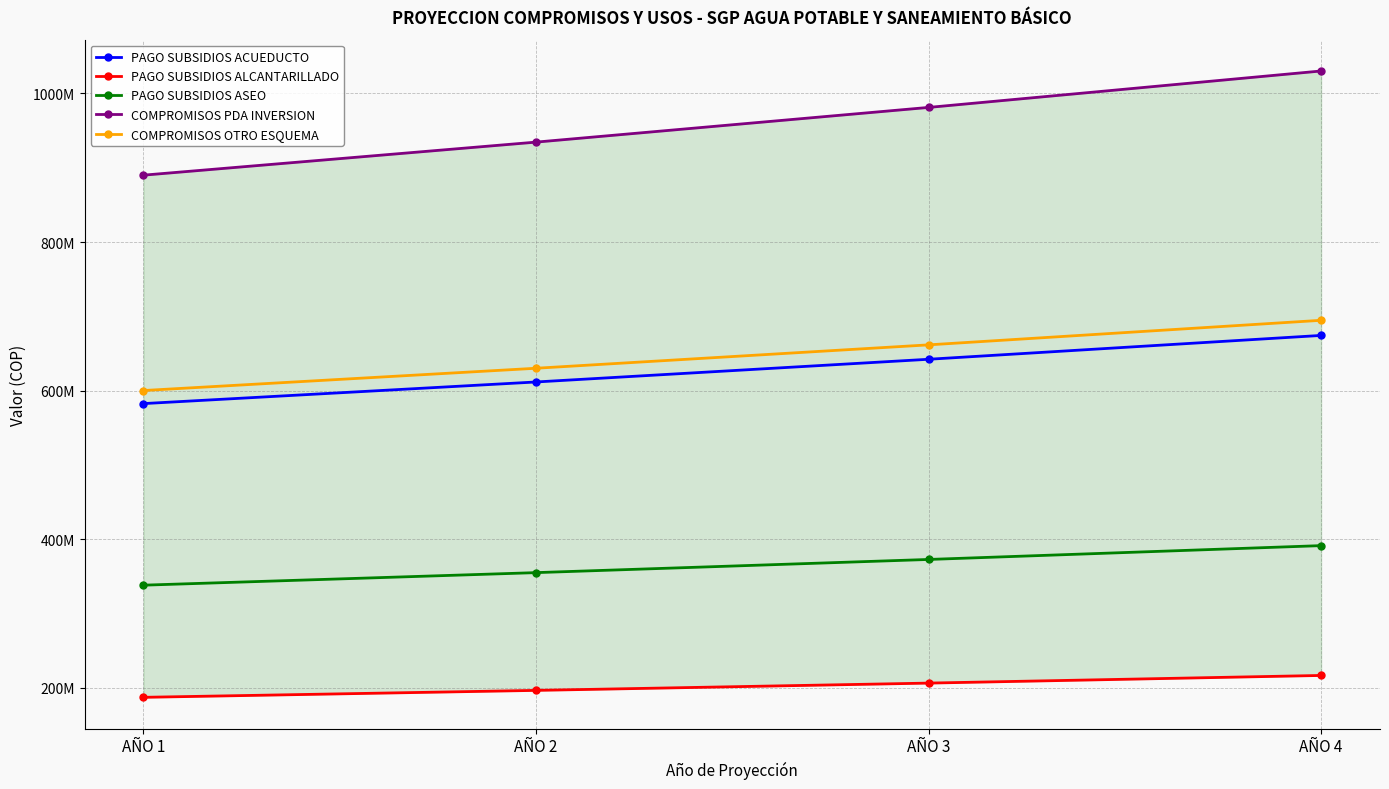

How many categories are shown in the chart?

4